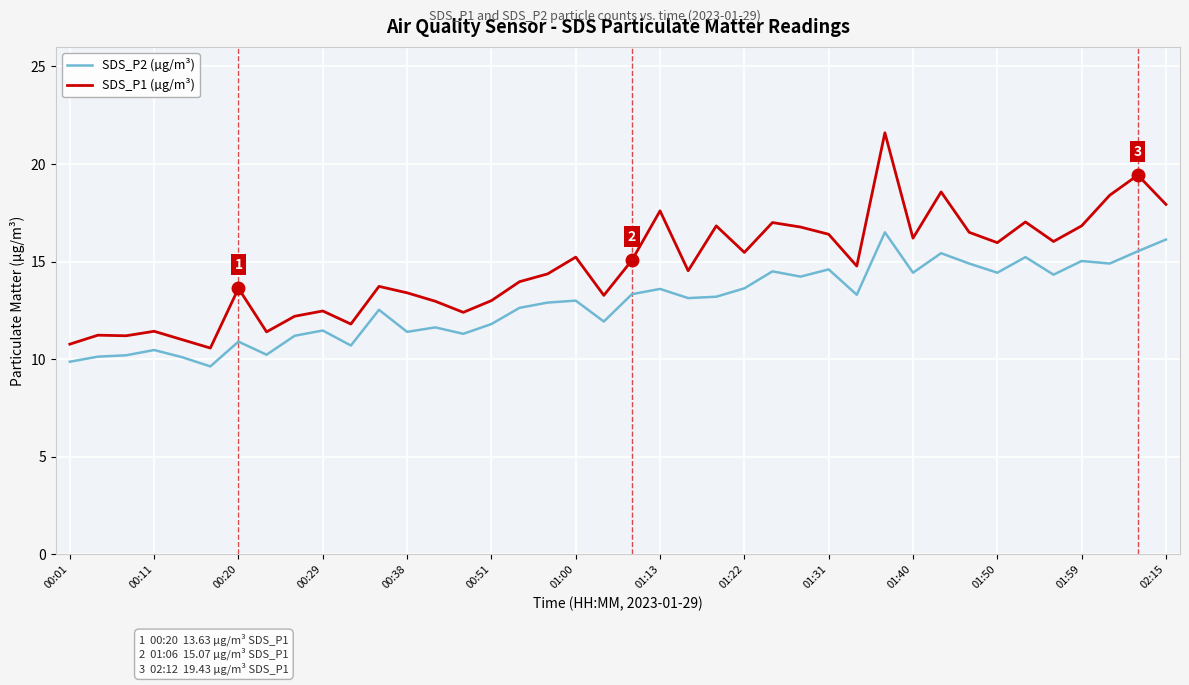

Which series has the widest spread of values?

SDS_P1 (µg/m³)